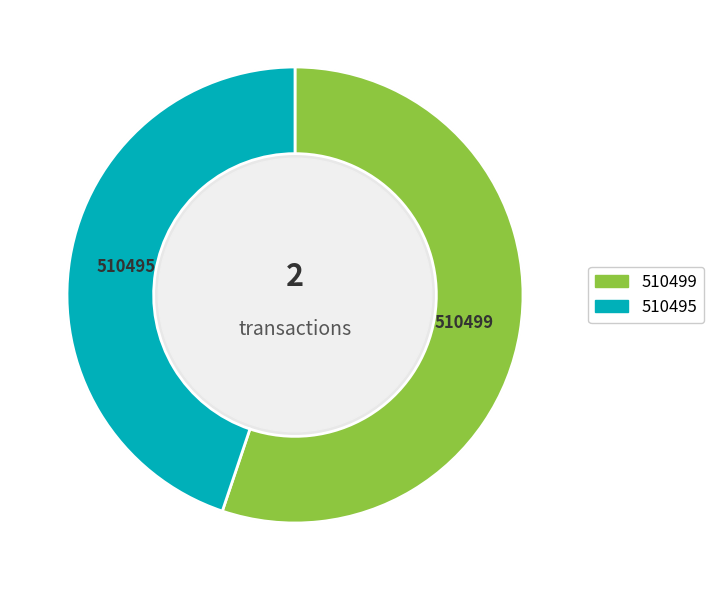

Approximately how many times larger is the value at 510499 compared to 510495?

1.2